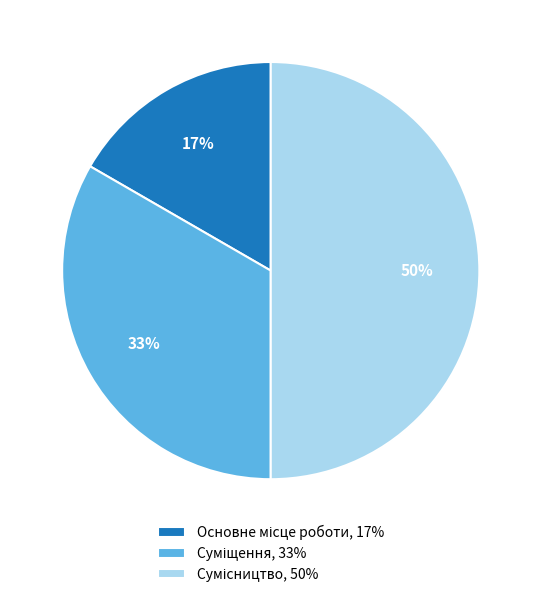

To the nearest percent, what is the average slice percentage?

33%